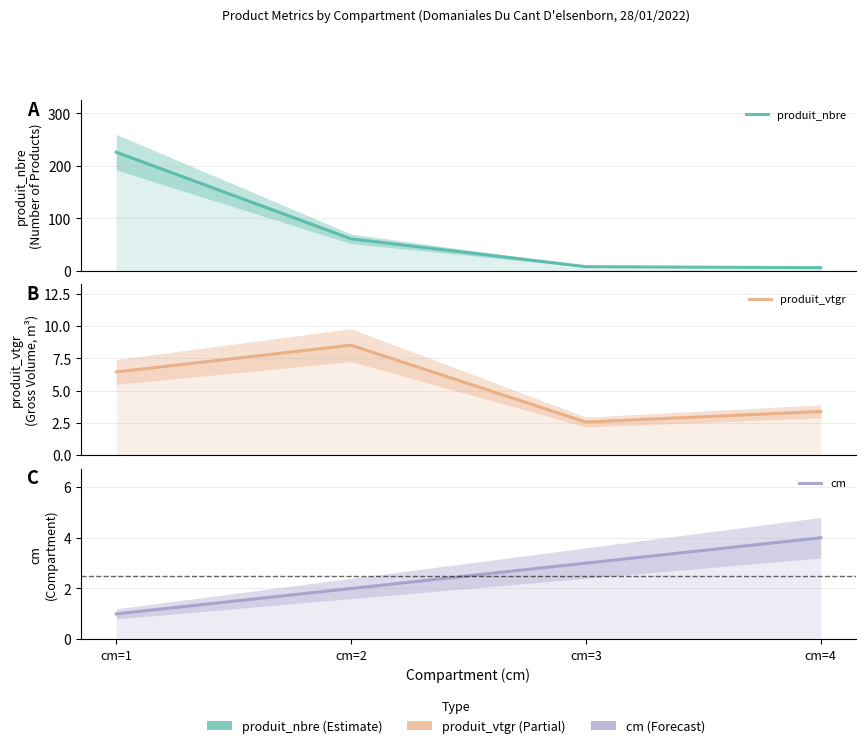

Does the chart have visible grid lines?

Yes